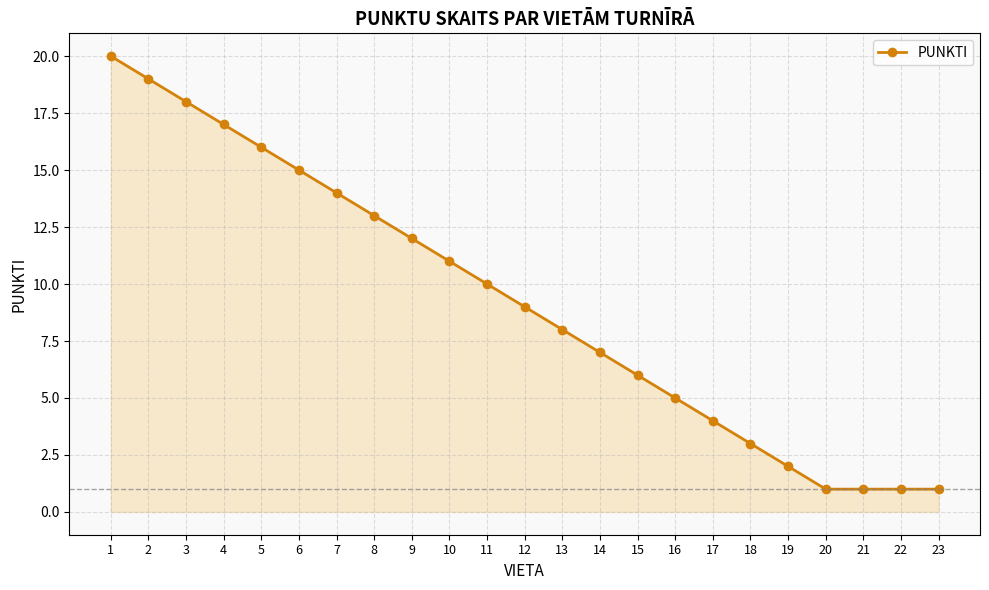

How many lines are shown in the chart?

1